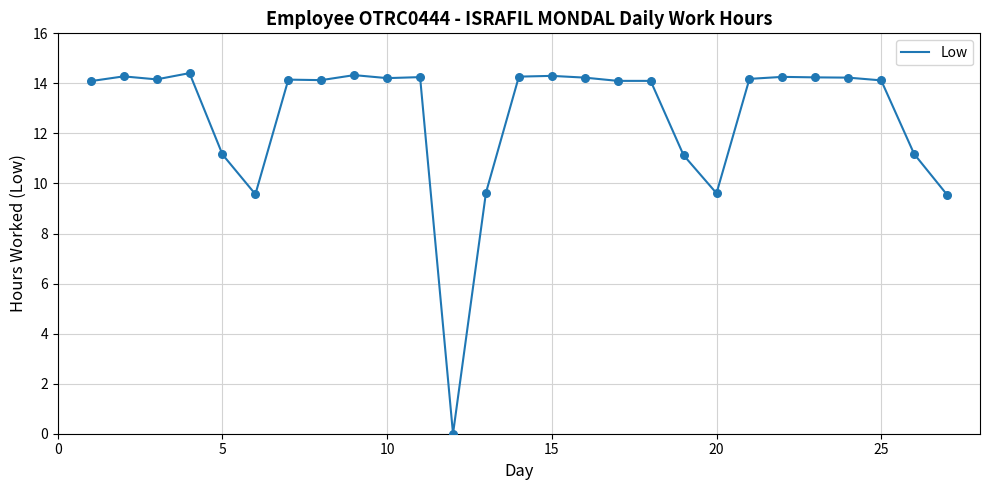

What is the greatest value displayed?

14.4